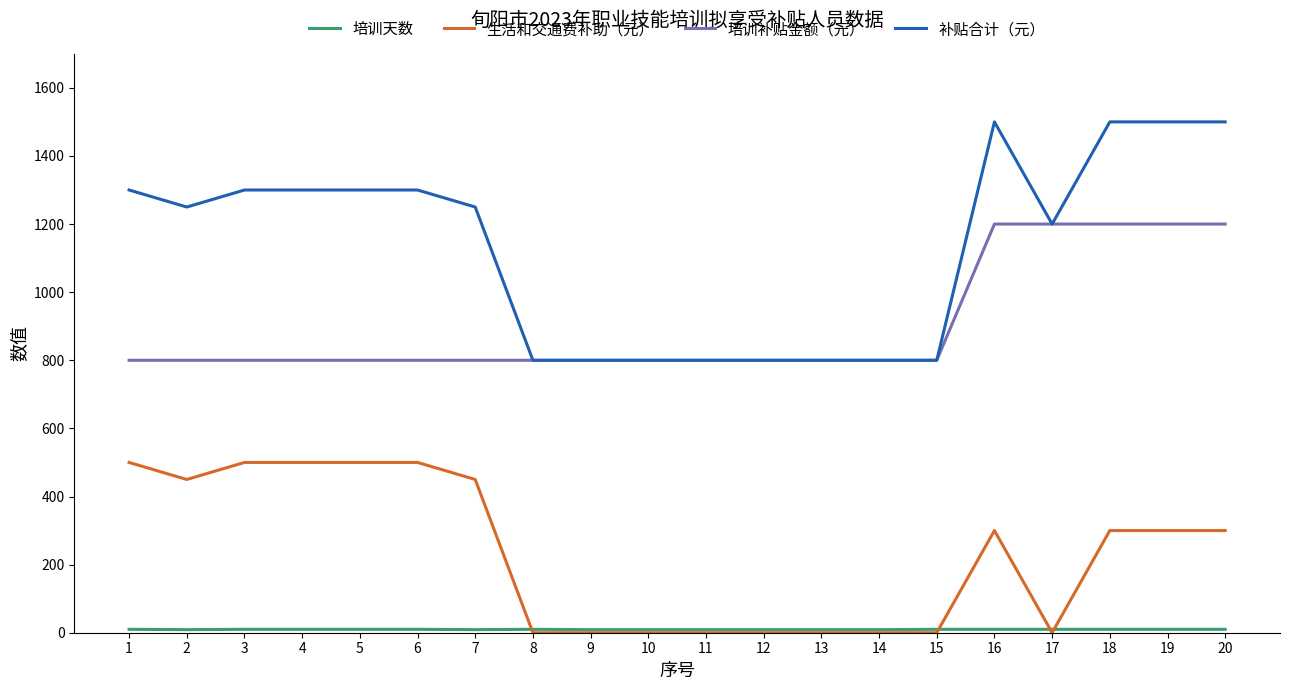

What is the difference between the 培训补贴金额（元） values at 11 and 16?

400